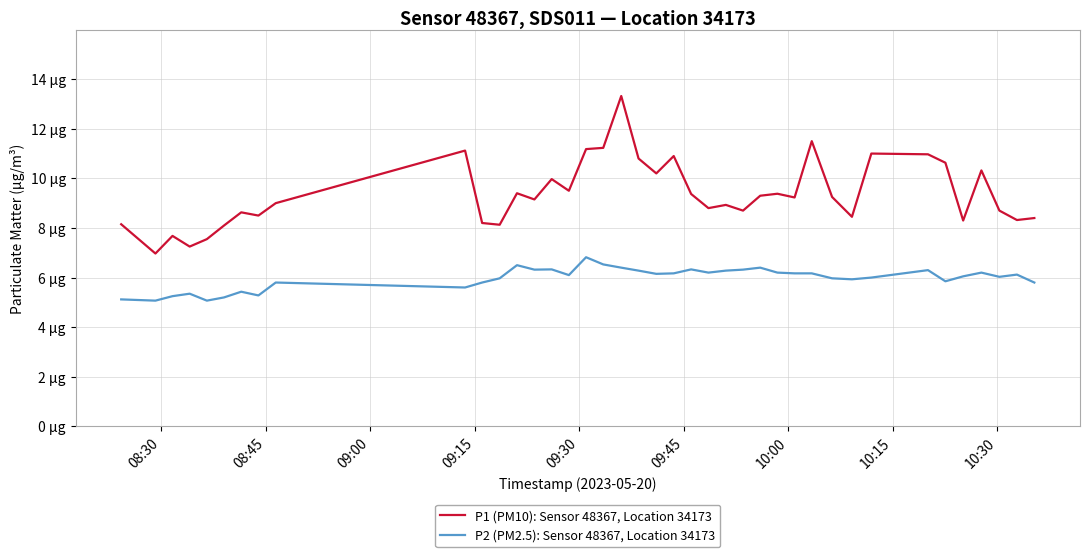

What is the label of the 37th point from the right?

09:15